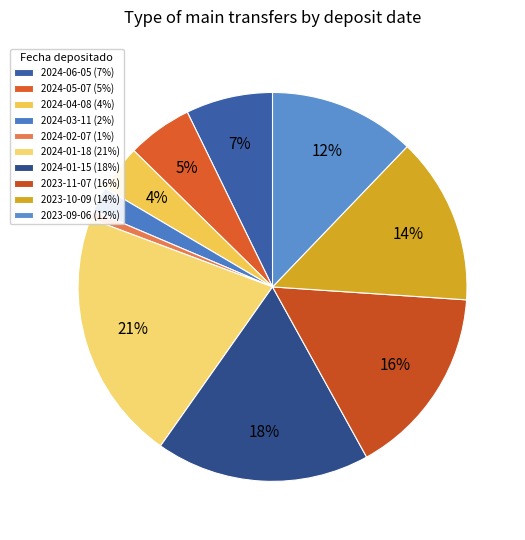

What is the change in value from 2024-06-05 to 2023-10-09?

+69958